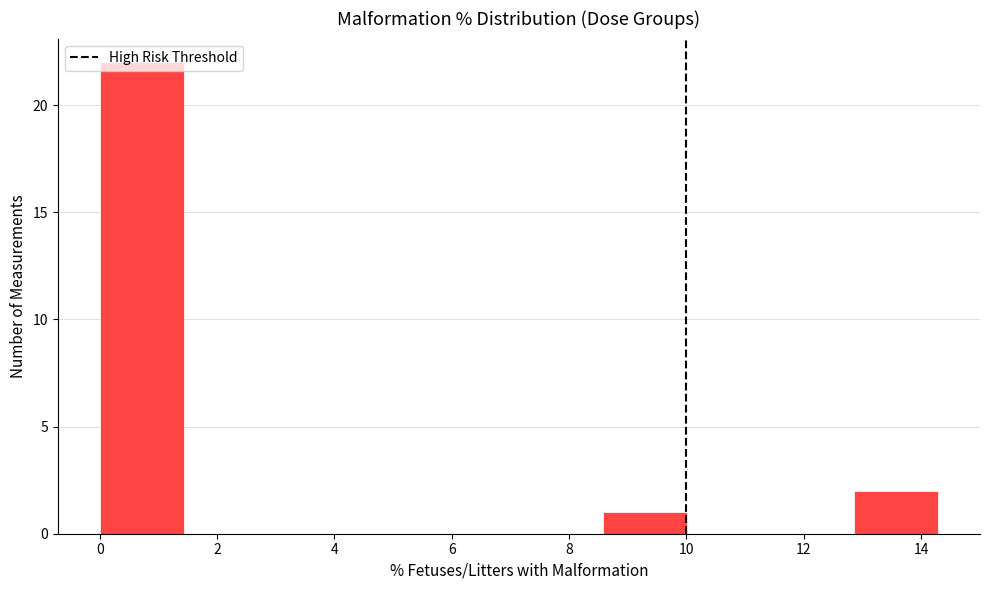

What is the height of the bar covering 0.0 to 1.4 on the x-axis? Neither the bar edges nor the heights are printed on the chart, so give them approximately, as read against the axes.

22